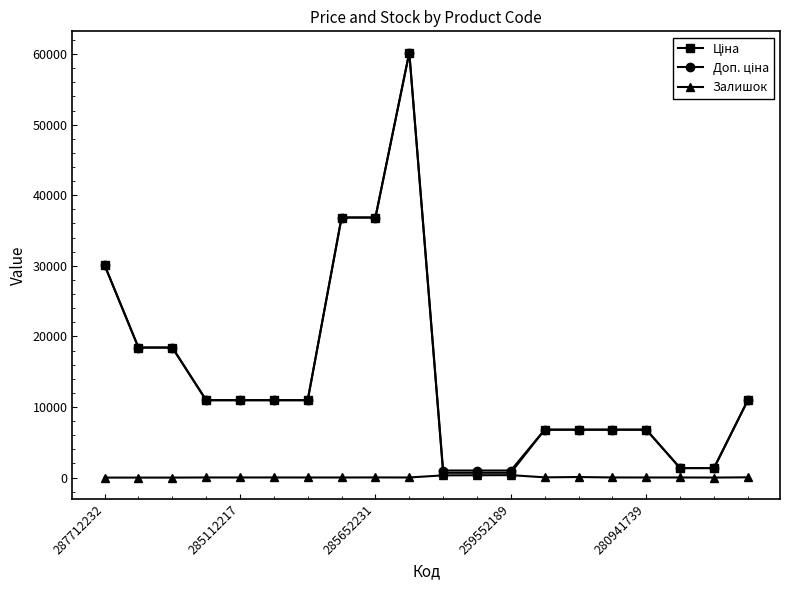

True or false: Залишок has more than 0 interior local peaks.

True